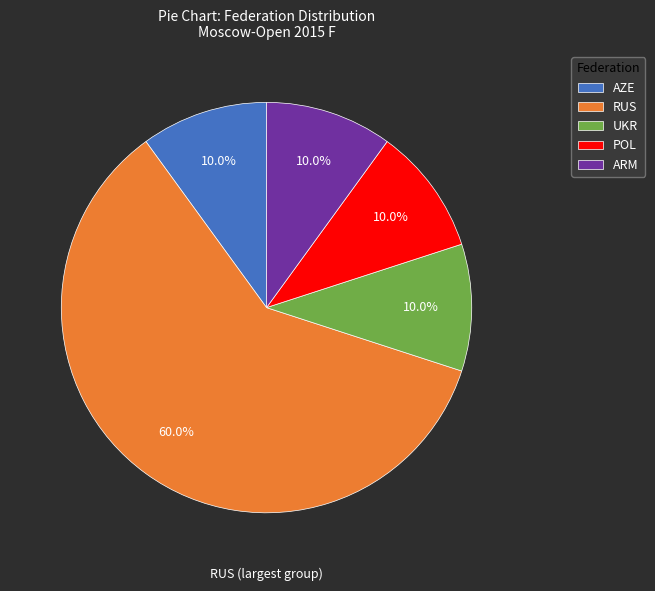

Is it true that AZE is 10% of the pie?

True